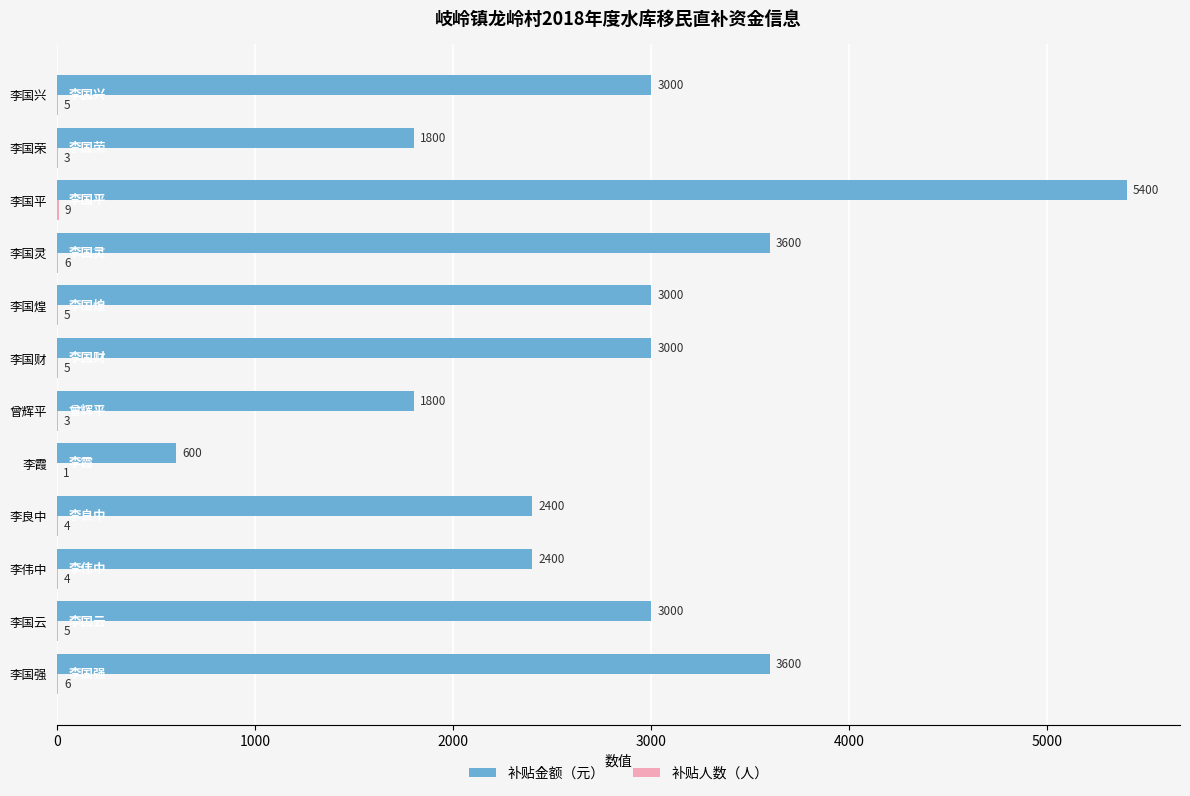

Which series changed the most between 曾辉平 and 李国灵?

补贴金额（元）